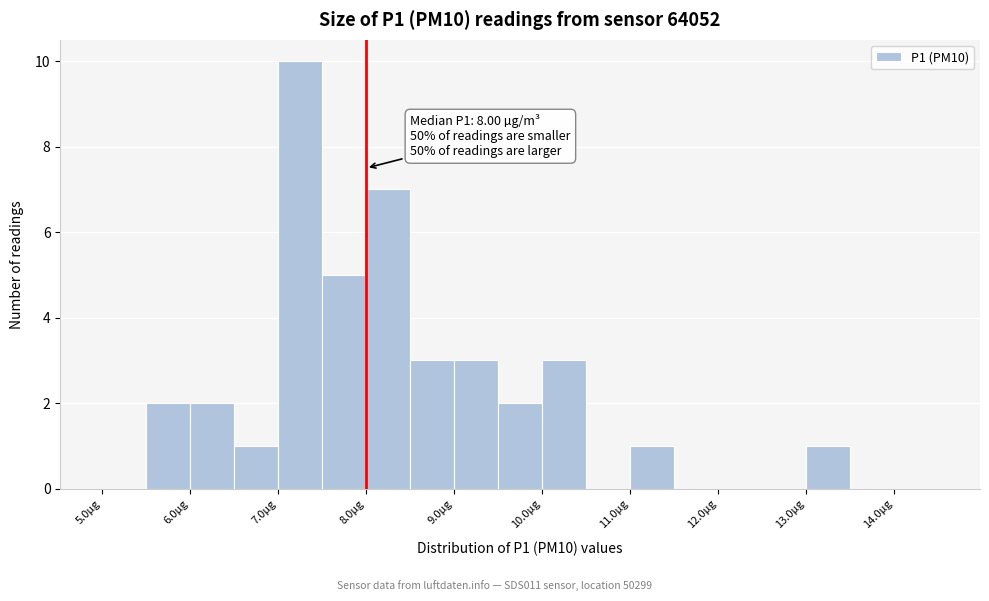

Over which range of the x-axis is the bar tallest?

7.0 to 7.5